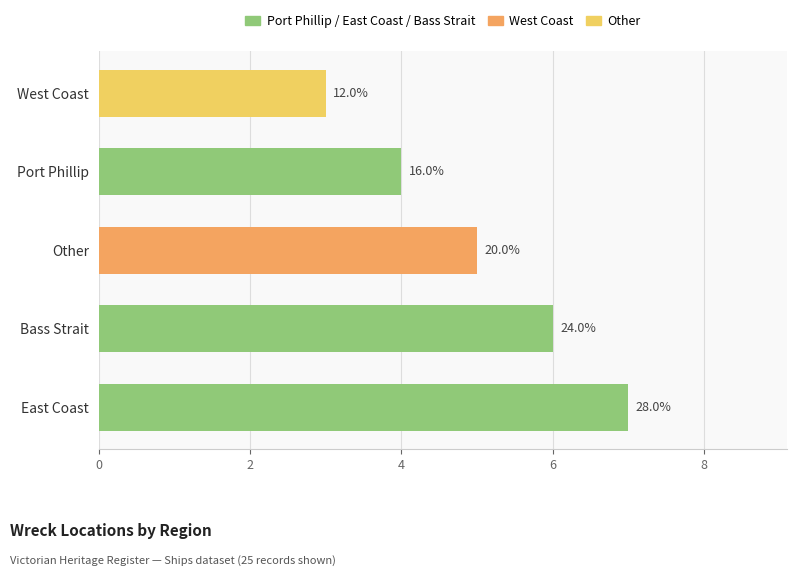

Are the bars horizontal?

Yes